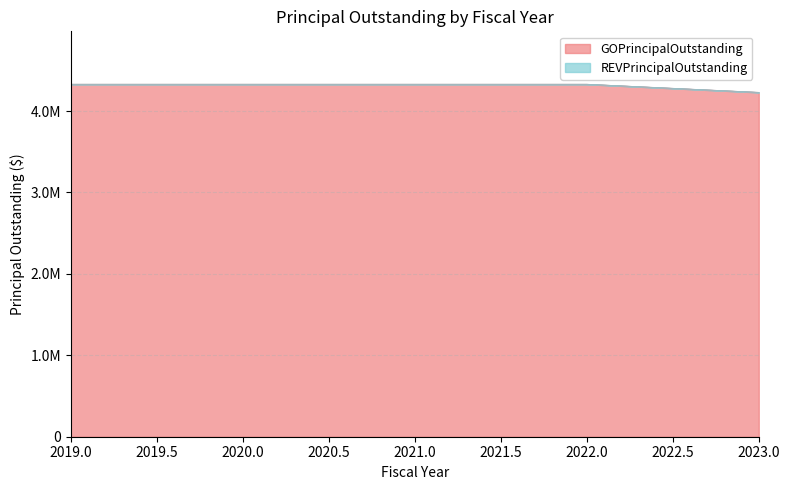

Reading right to left, what are all the values shown in this chart?

4230000	4330000	4330000	4330000	4330000